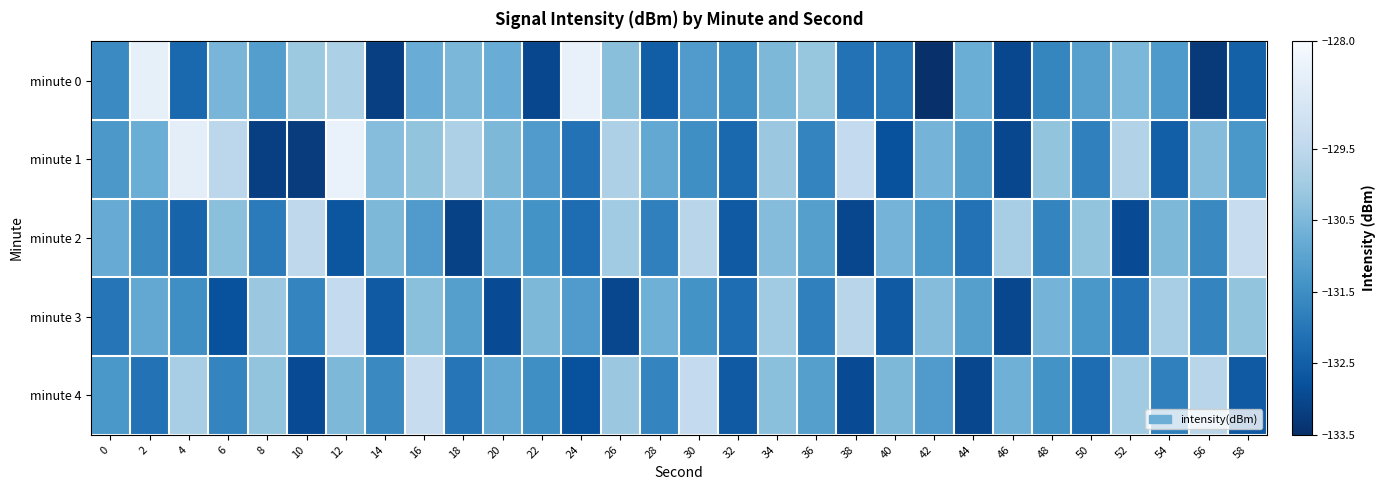

Reading left to right, list all the values displayed in this chart.

minute 0: 0=-131.6	2=-128.5	4=-132.3	6=-130.6	8=-131.1	10=-130.1	12=-129.8	14=-133.2	16=-130.8	18=-130.5	20=-130.8	22=-133.0	24=-128.4	26=-130.3	28=-132.5	30=-131.2	32=-131.5	34=-130.5	36=-130.2	38=-132.1	40=-131.9	42=-133.5	44=-130.8	46=-133.0	48=-131.7	50=-131.1	52=-130.5	54=-131.2	56=-133.3	58=-132.5
minute 1: 0=-131.3	2=-130.8	4=-128.5	6=-129.5	8=-133.2	10=-133.2	12=-128.4	14=-130.4	16=-130.2	18=-129.8	20=-130.5	22=-131.2	24=-132.1	26=-129.8	28=-130.9	30=-131.5	32=-132.3	34=-130.1	36=-131.7	38=-129.4	40=-132.8	42=-130.6	44=-131.1	46=-133.0	48=-130.2	50=-131.8	52=-129.7	54=-132.5	56=-130.4	58=-131.3
minute 2: 0=-130.8	2=-131.6	4=-132.4	6=-130.3	8=-131.9	10=-129.5	12=-132.7	14=-130.5	16=-131.2	18=-133.1	20=-130.7	22=-131.4	24=-132.2	26=-130.0	28=-131.8	30=-129.6	32=-132.6	34=-130.4	36=-131.1	38=-133.0	40=-130.6	42=-131.3	44=-132.1	46=-129.9	48=-131.7	50=-130.2	52=-132.9	54=-130.5	56=-131.6	58=-129.3
minute 3: 0=-132.0	2=-130.9	4=-131.5	6=-132.8	8=-130.1	10=-131.7	12=-129.4	14=-132.6	16=-130.3	18=-131.1	20=-132.9	22=-130.5	24=-131.2	26=-133.0	28=-130.7	30=-131.4	32=-132.2	34=-130.0	36=-131.8	38=-129.6	40=-132.6	42=-130.4	44=-131.1	46=-133.0	48=-130.6	50=-131.3	52=-132.1	54=-129.9	56=-131.7	58=-130.2
minute 4: 0=-131.3	2=-132.1	4=-129.9	6=-131.7	8=-130.2	10=-132.9	12=-130.5	14=-131.6	16=-129.3	18=-132.0	20=-130.9	22=-131.5	24=-132.8	26=-130.1	28=-131.7	30=-129.4	32=-132.6	34=-130.3	36=-131.1	38=-132.9	40=-130.5	42=-131.2	44=-133.0	46=-130.7	48=-131.4	50=-132.2	52=-130.0	54=-131.8	56=-129.6	58=-132.6